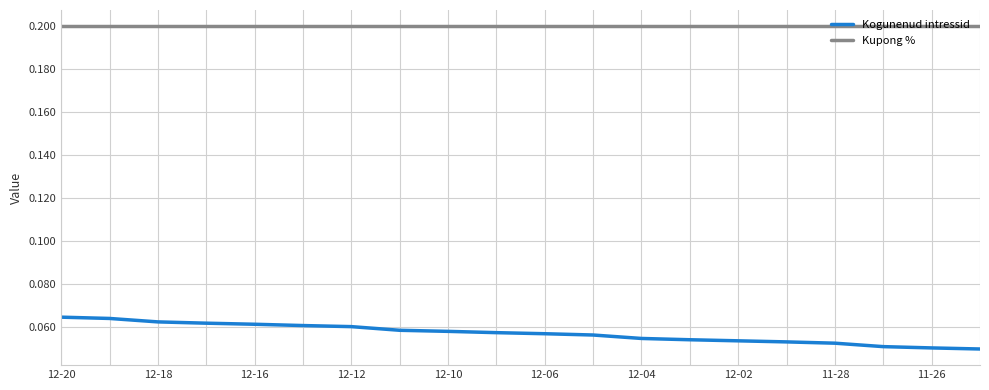

True or false: Kogunenud intressid and Kupong % cross at least once.

False